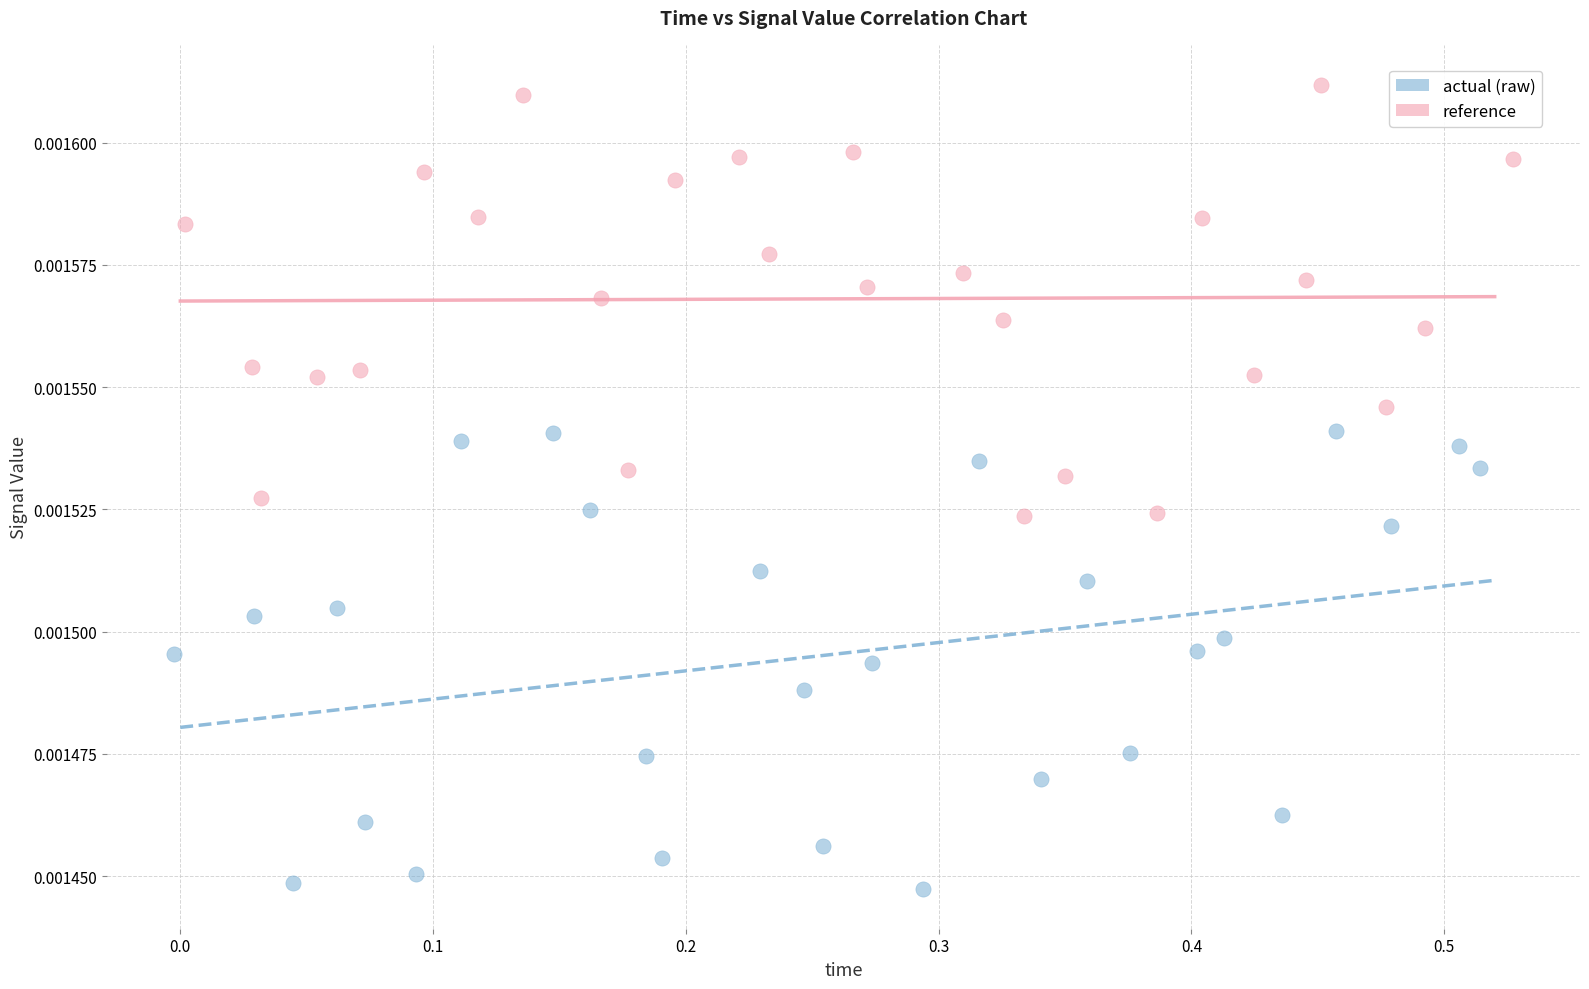

Which series contains the lowest Y value?

actual (raw)